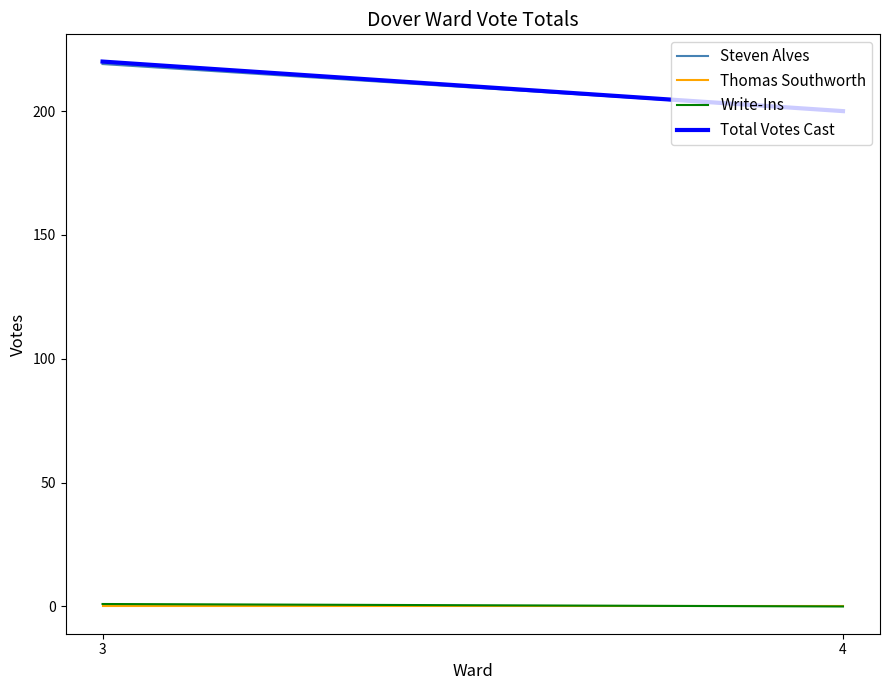

At how many categories does at least one series exceed 78?

2